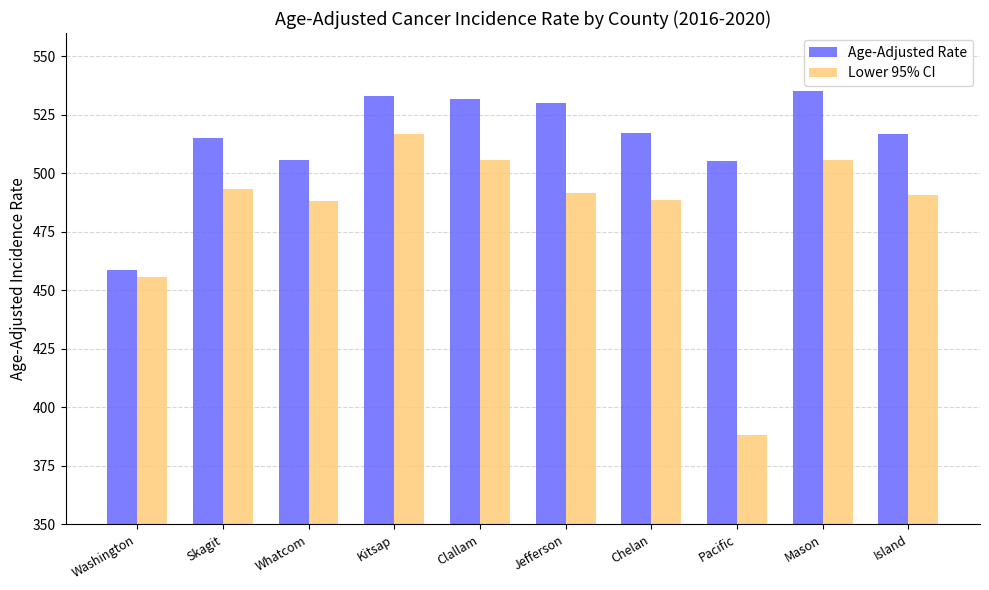

At which category is the sum across all series the highest?

Kitsap